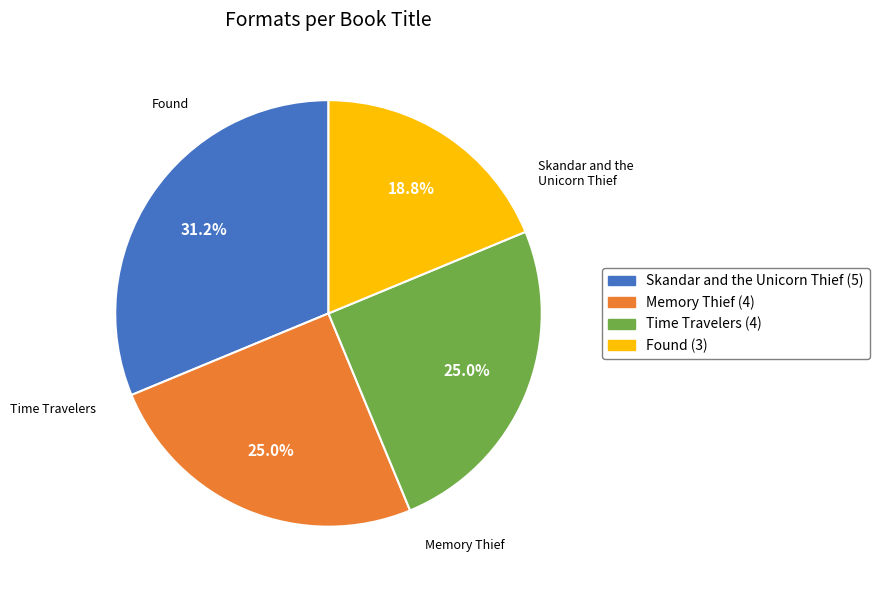

Is the sum of Memory Thief and Found greater than half?

No